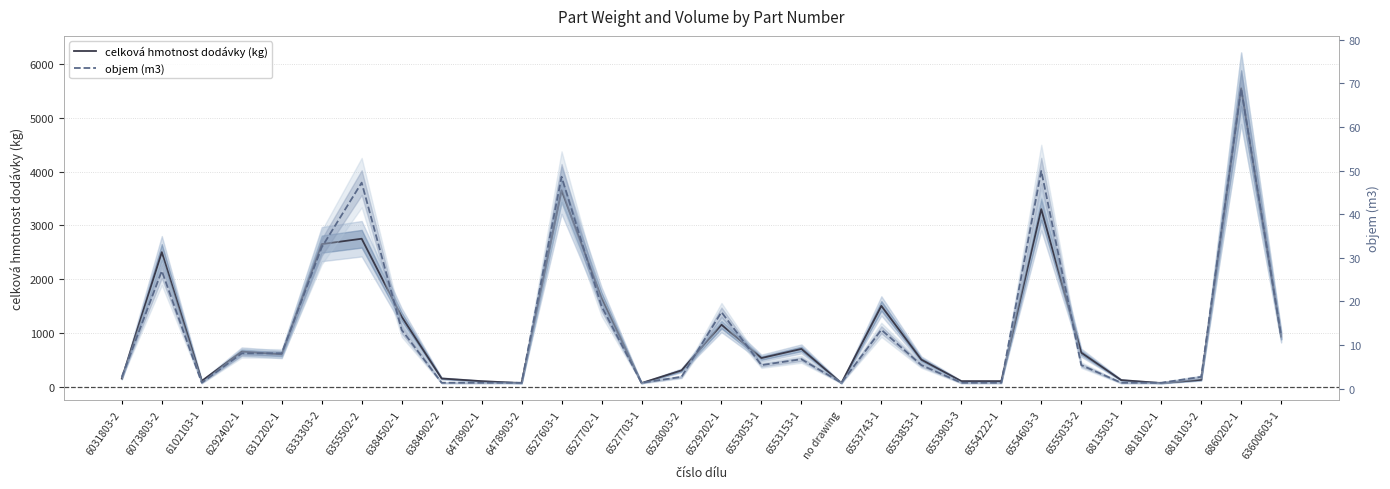

What value does the objem (m3) series have at 6529202-1?

17.6